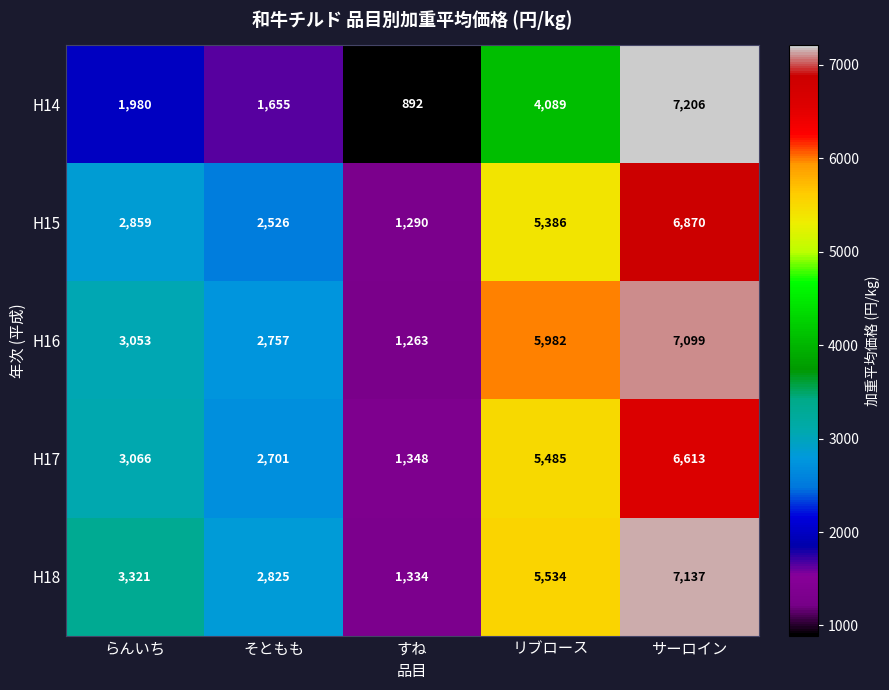

Rank the series at らんいち from highest to lowest value.

H18, H17, H16, H15, H14